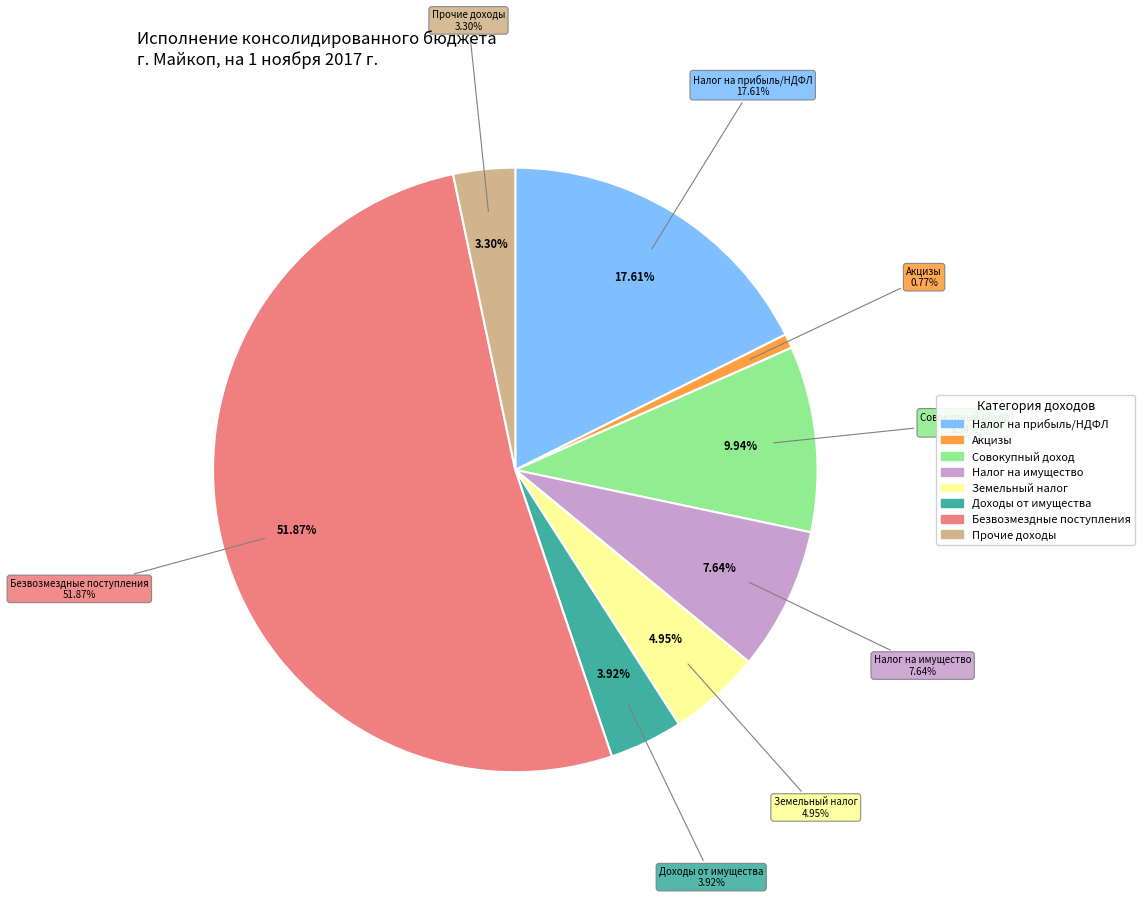

How many slices are in this pie chart?

8